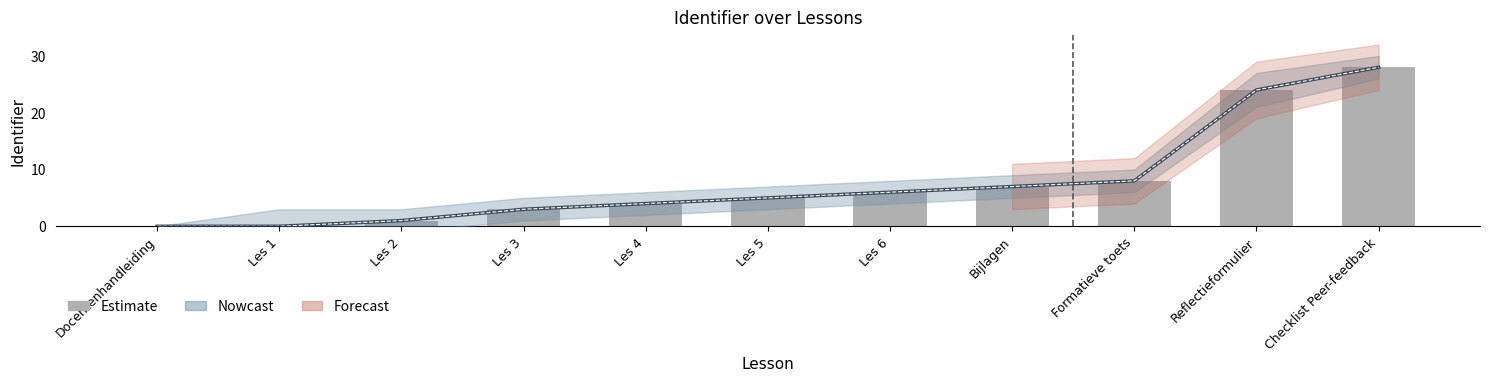

What is the label of the 8th bar from the left?

Bijlagen